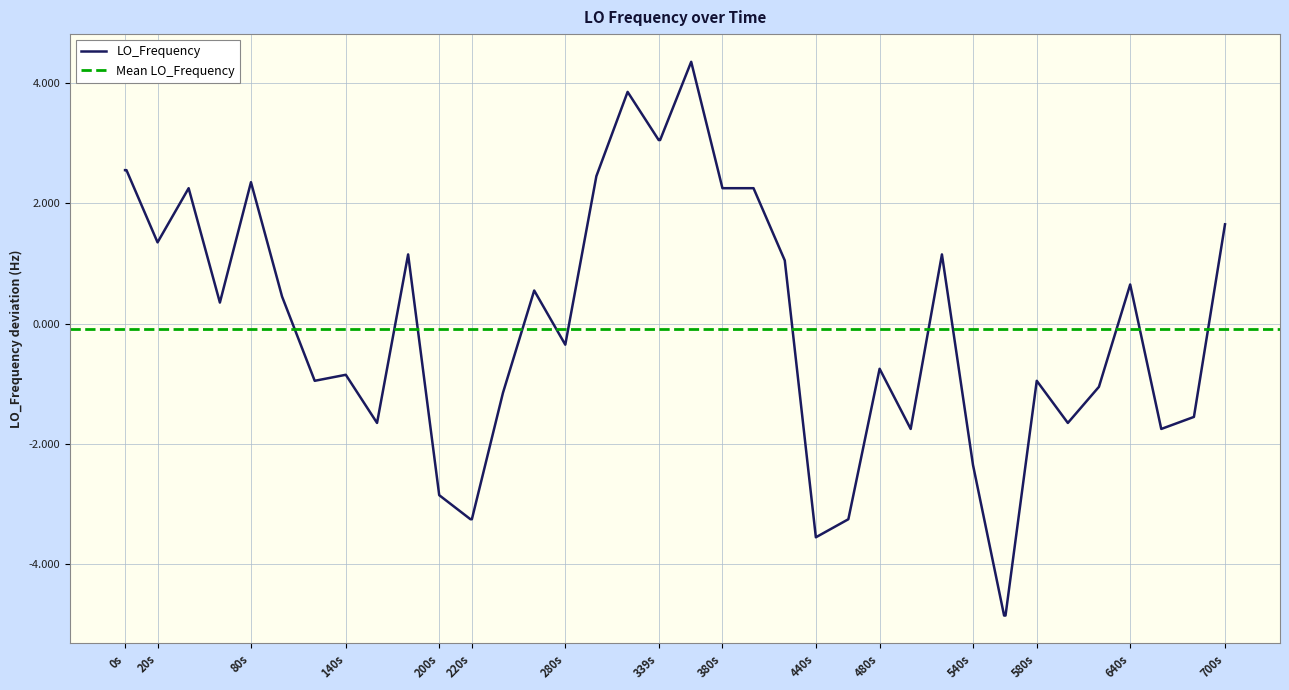

What is the minimum value shown in the chart?

-4.9